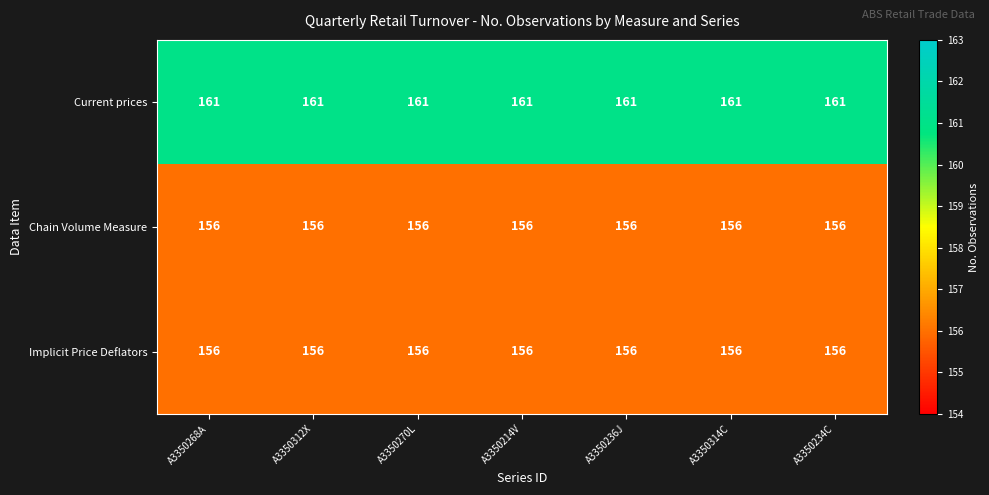

What is the average value of the Implicit Price Deflators series?

156